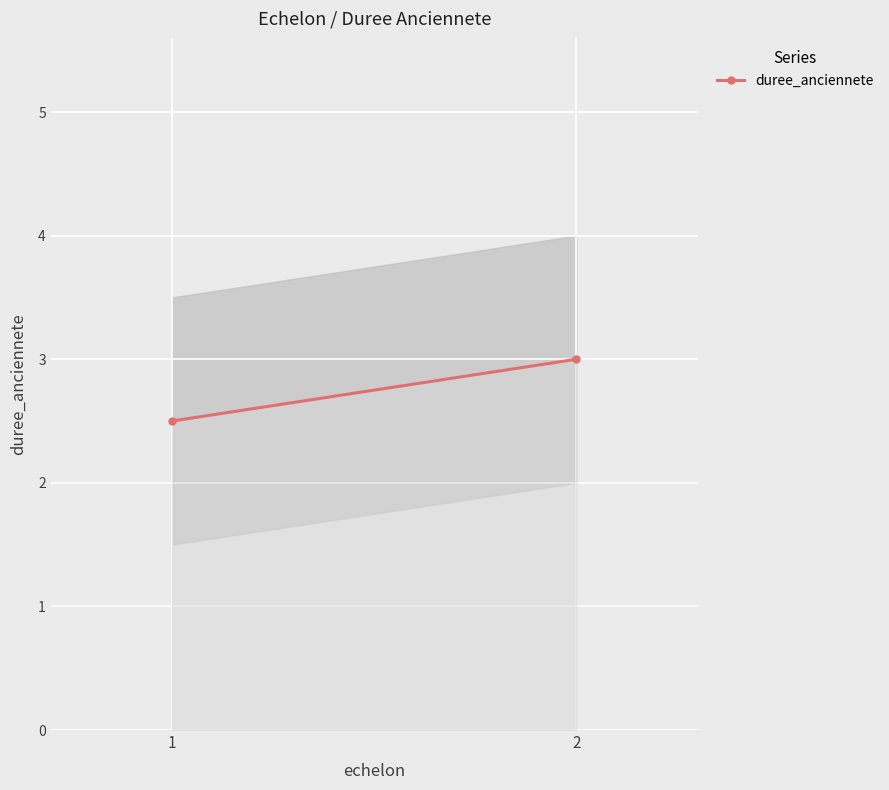

What is the ratio of the value at 1 to the value at 2?

0.8